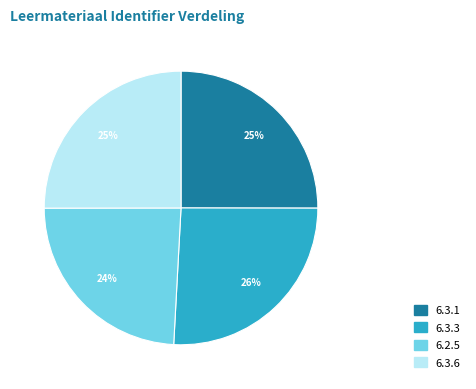

Does 6.2.5 account for over 50% of the chart?

No